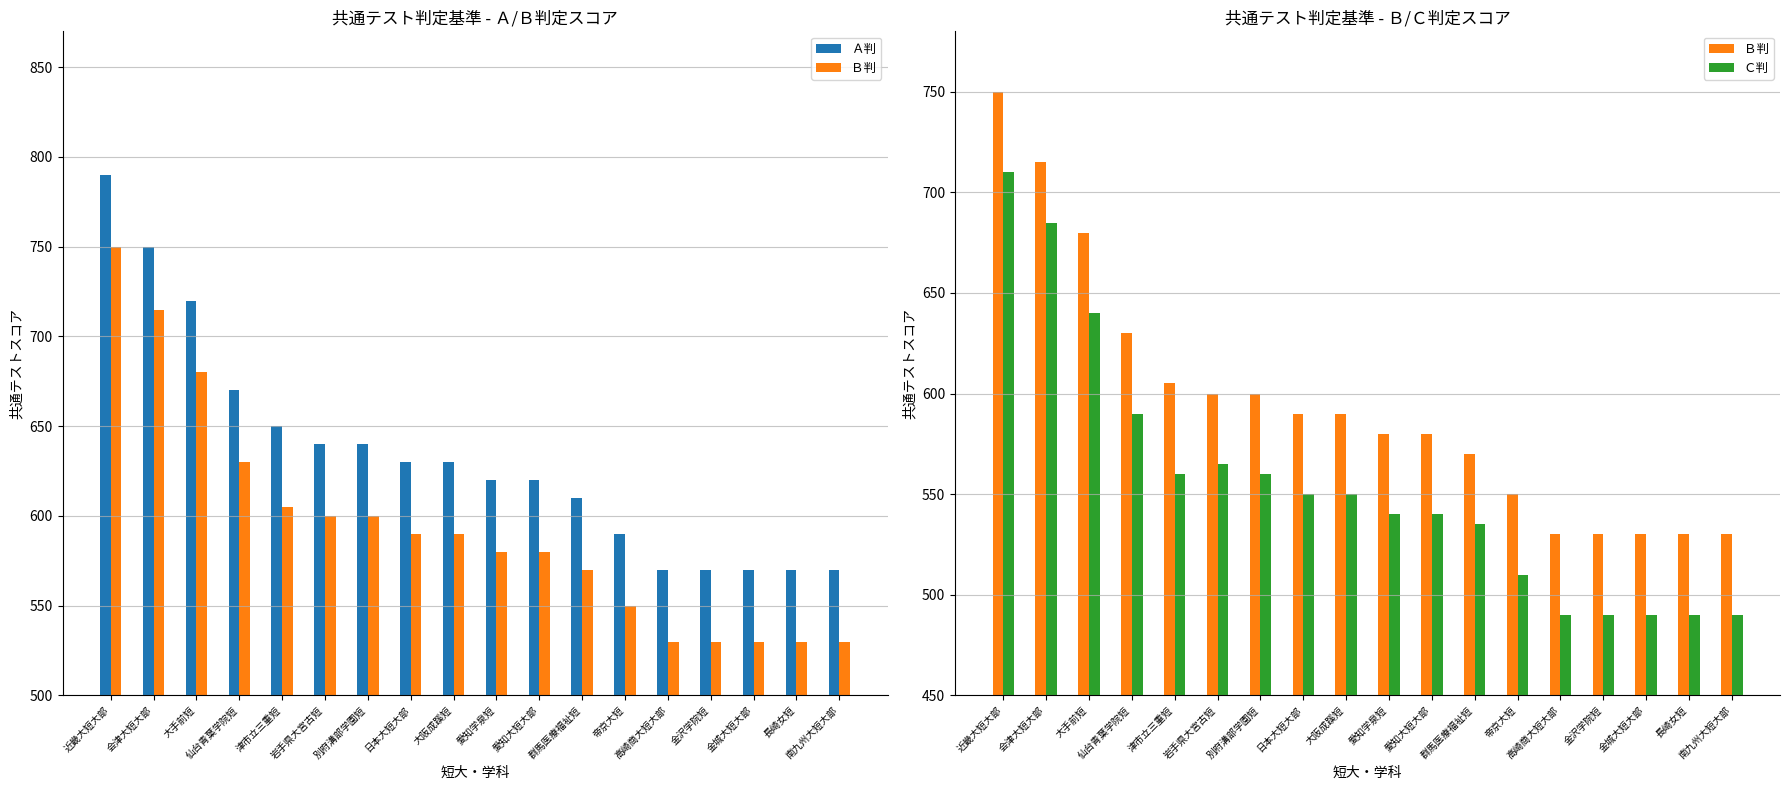

Which series changed the most between 長崎女短 and 南九州大短大部?

Ａ判